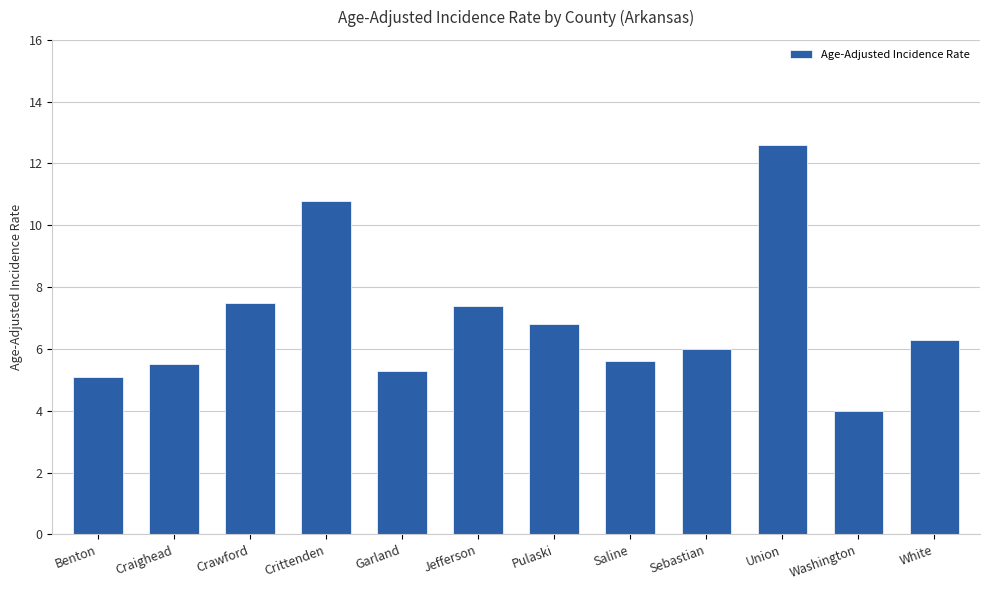

What is the sum of the values at Garland and Saline?

10.9